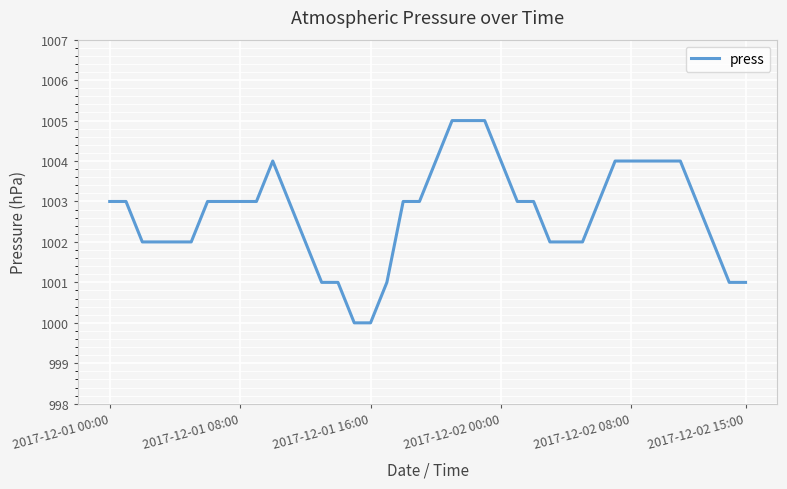

What is the difference between the maximum and minimum values?

5